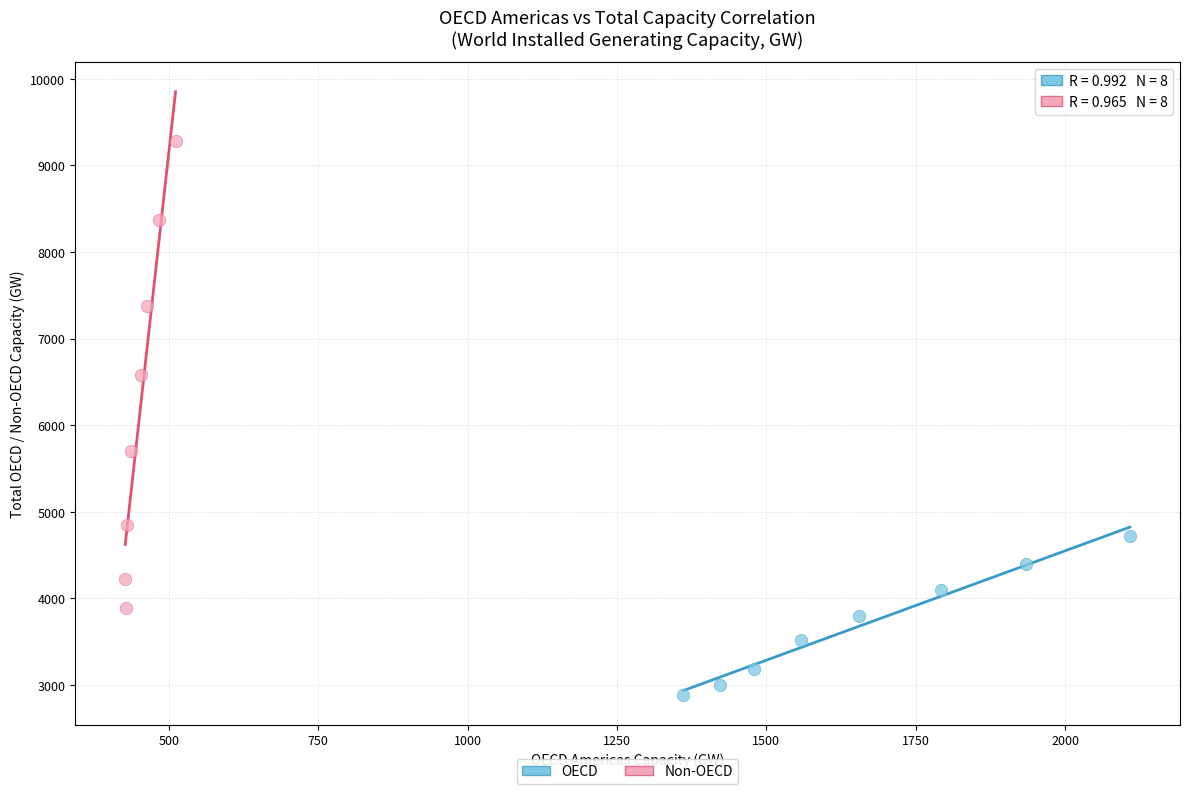

Which series contains the highest Y value?

Non-OECD